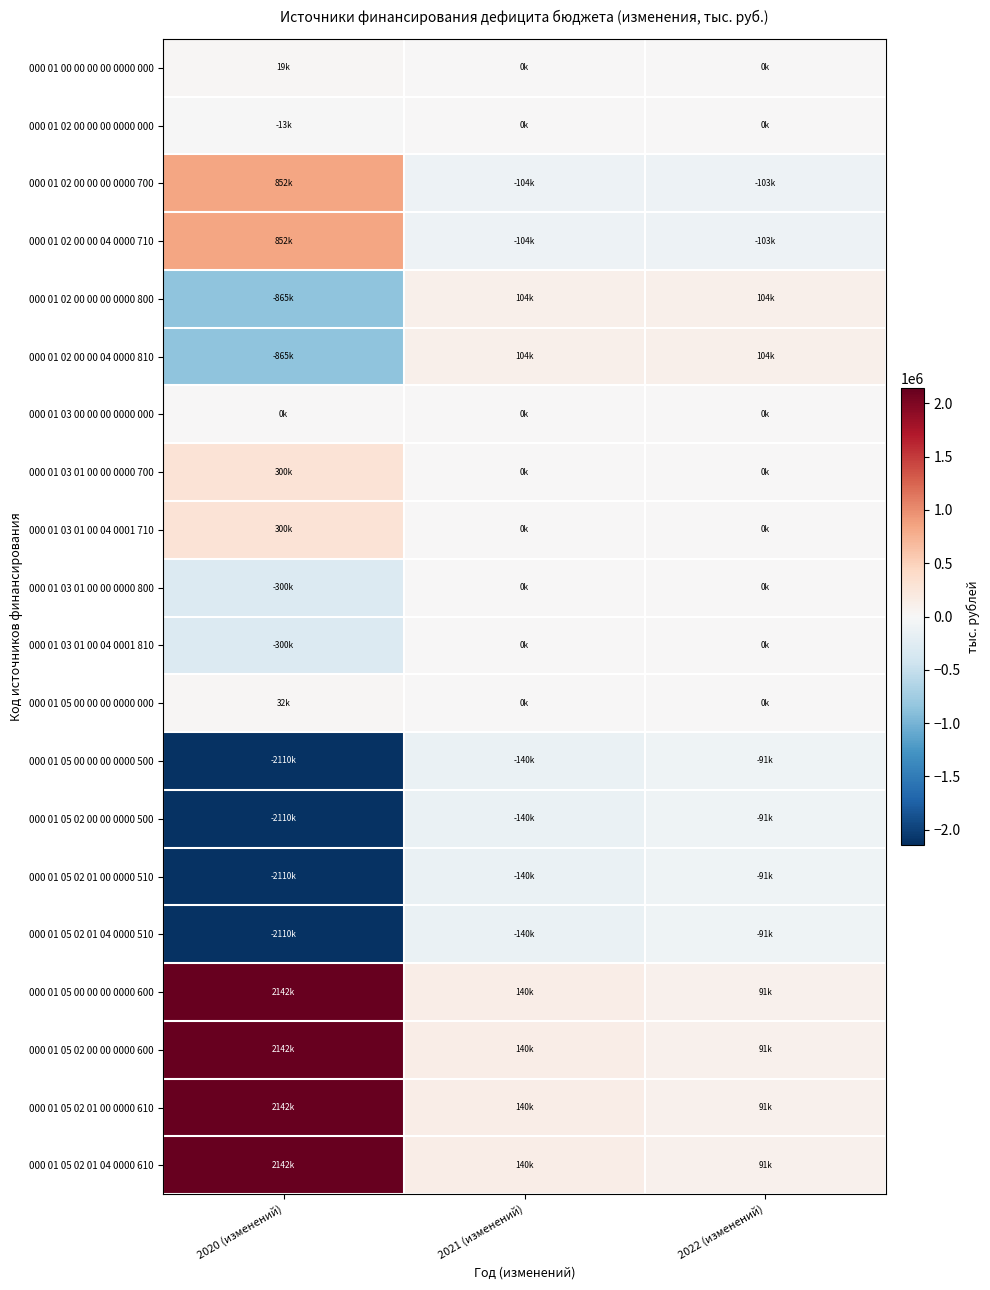

What is the smallest value displayed?

-2109931.2